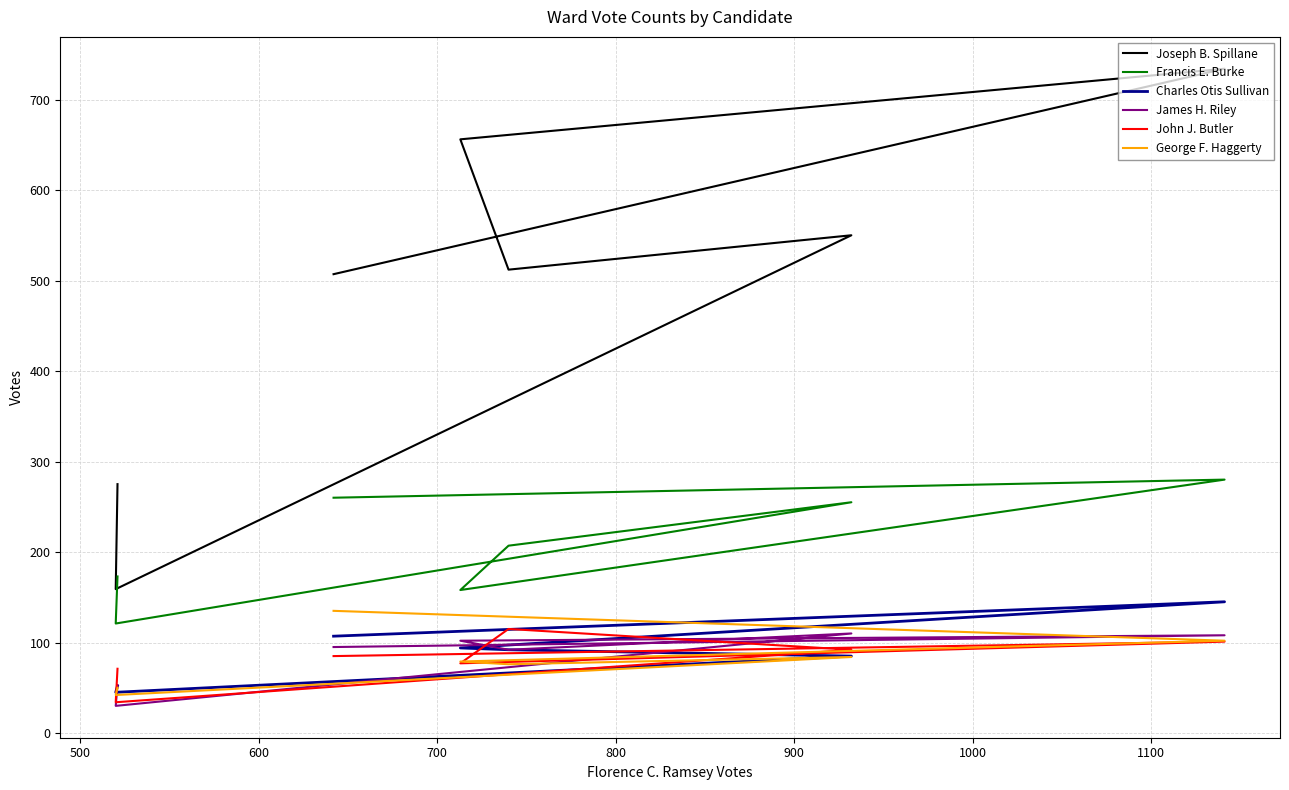

Count the number of categories in the chart.

7